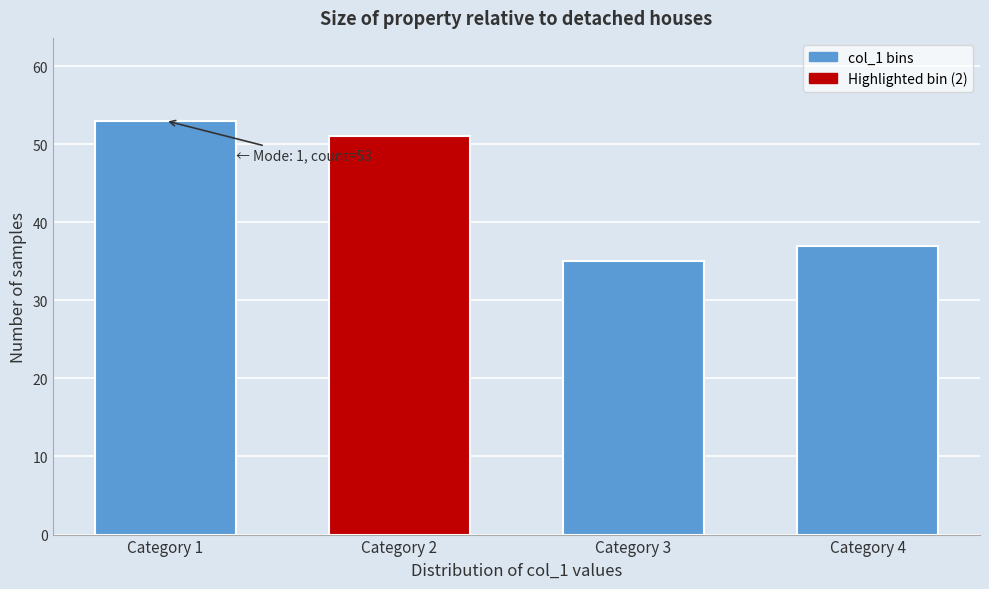

Reading right to left, what are all the values shown in this chart?

Category 4=37	Category 3=35	Category 2=51	Category 1=53